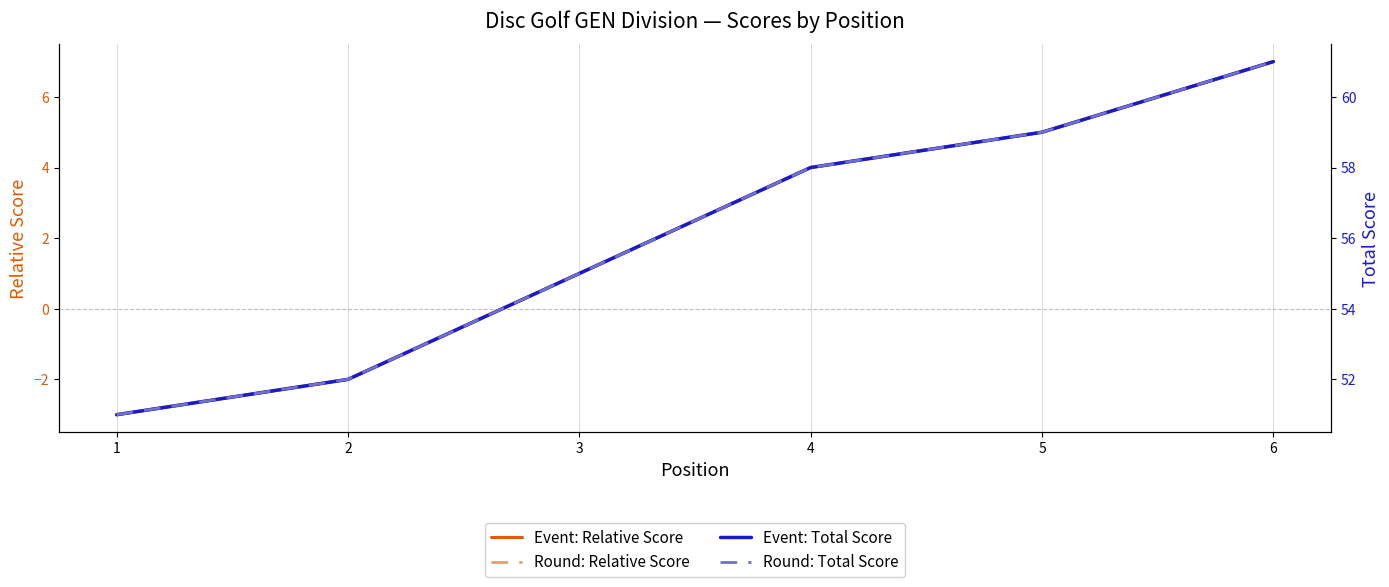

How many lines are shown in the chart?

4